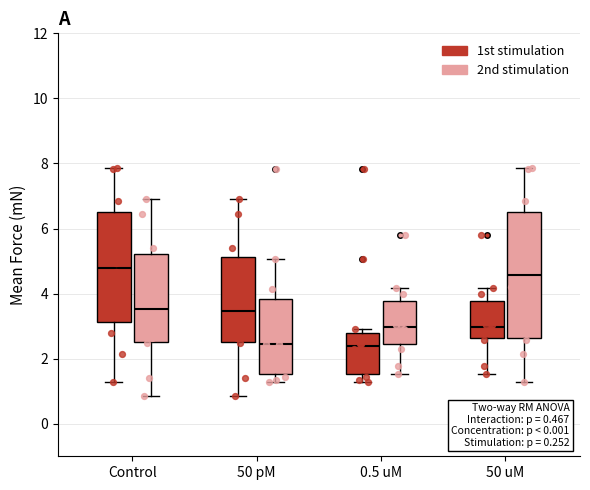

Which box has the highest median line?

Control (1st stimulation)